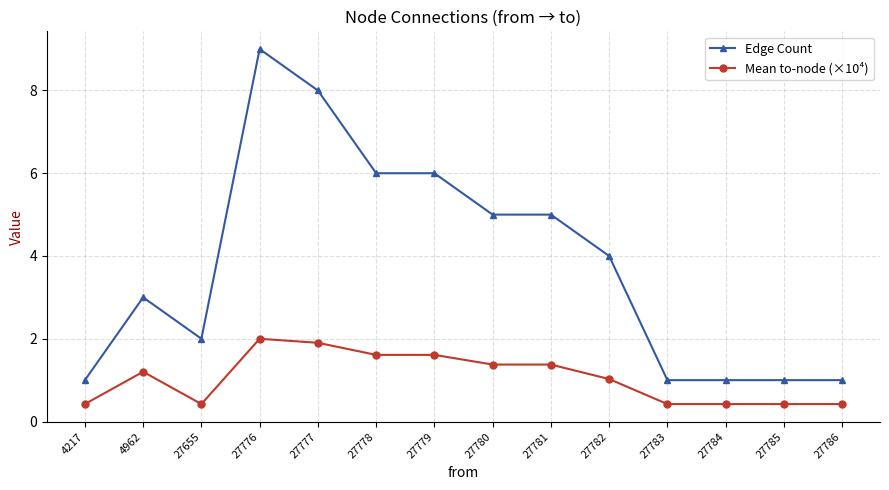

How many distinct data groups are displayed?

2